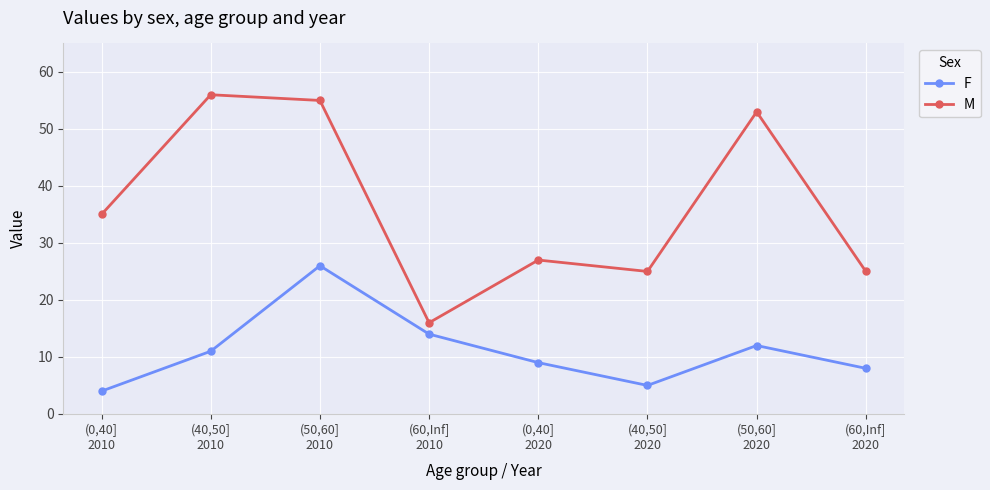

True or false: F has a value of 17 at (40,50]
2010.

False